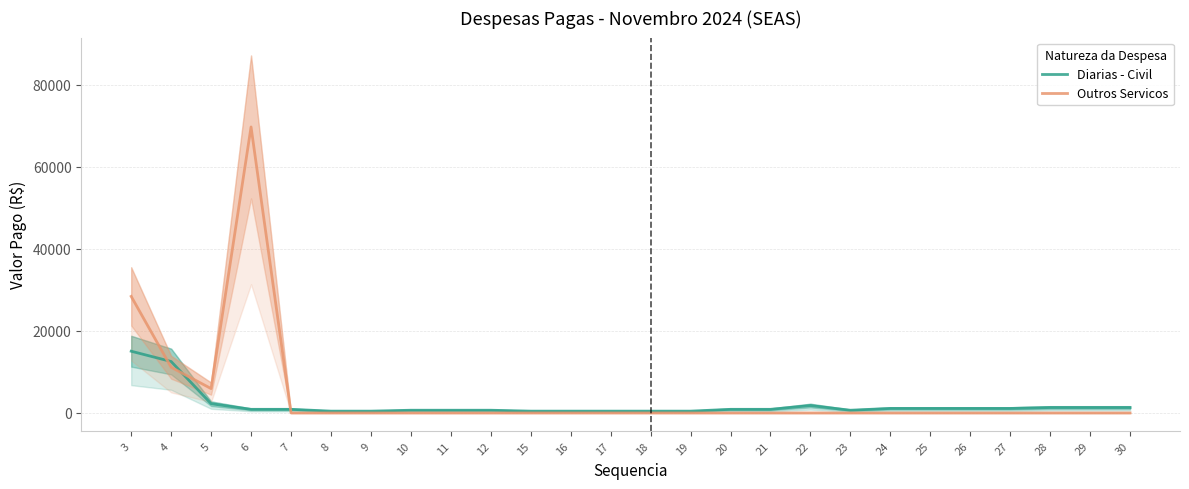

At which category does Outros Servicos reach its first local valley?

5